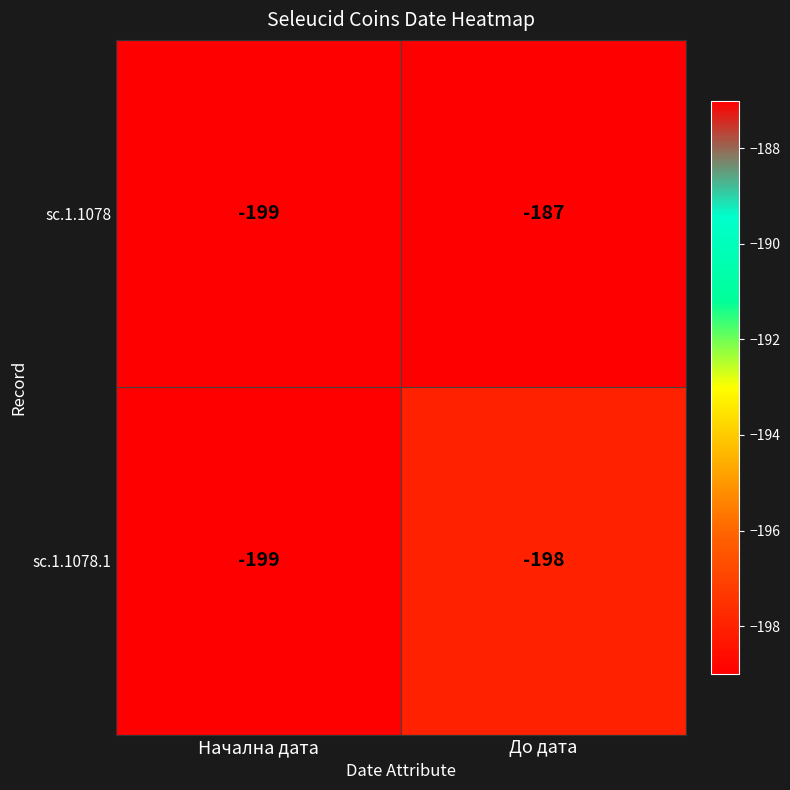

At which category does the chart reach its minimum across all series?

Начална дата